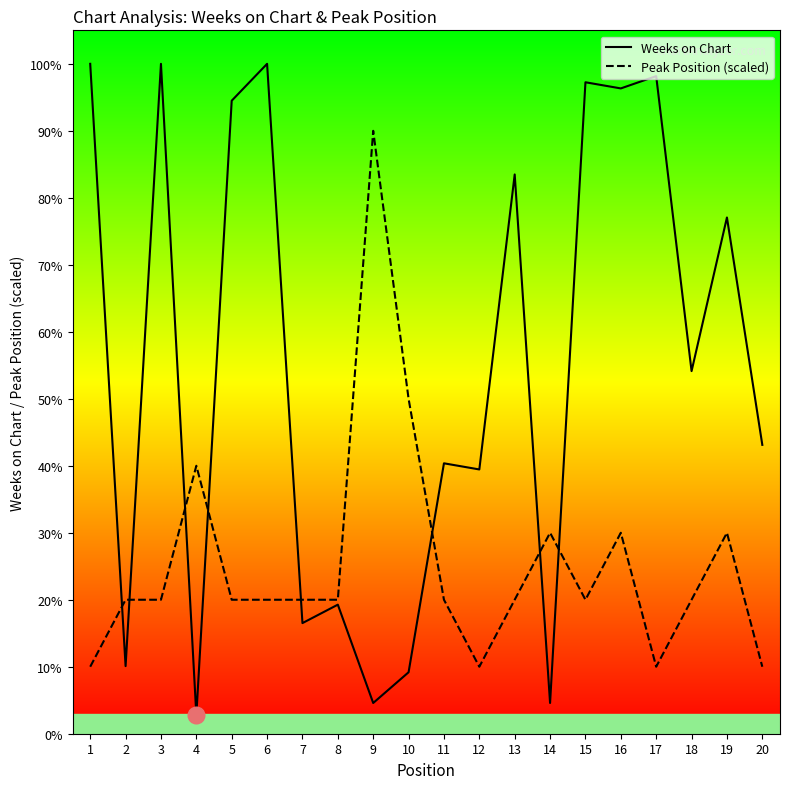

At which category is the sum across all series the highest?

16